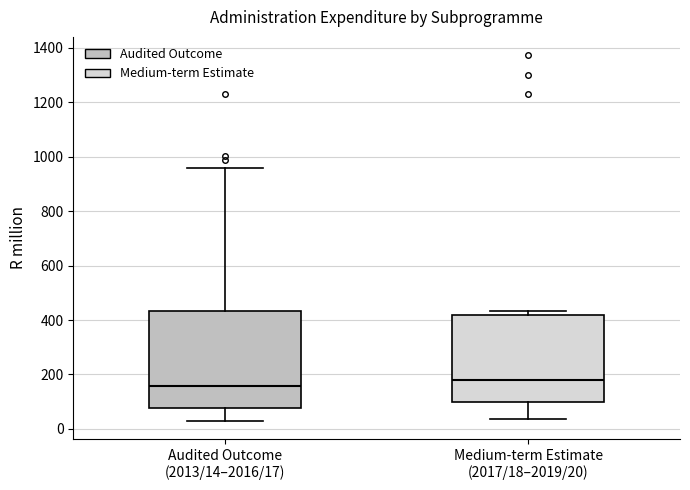

Comparing the boxes themselves (not the whiskers), which one is the tallest?

Audited Outcome (2013/14–2016/17)